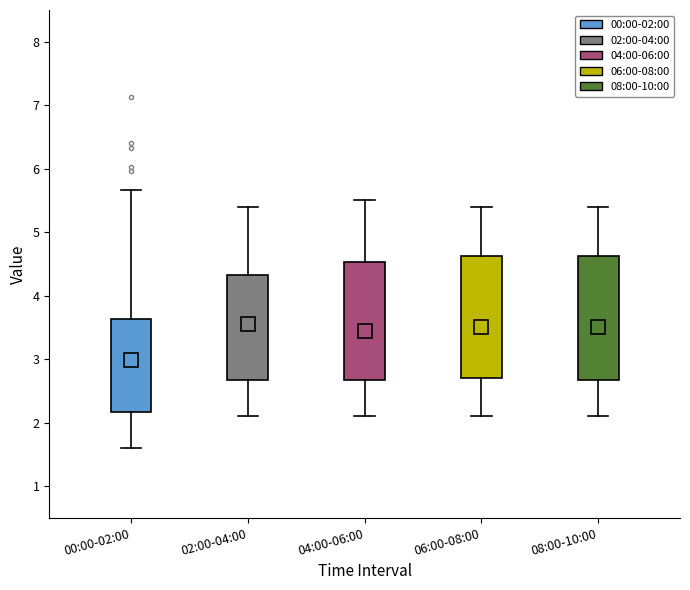

Where is the upper edge of the box for 04:00-06:00 on the y-axis? The values are not printed on the chart, so give them approximately, as read against the axis.

4.5